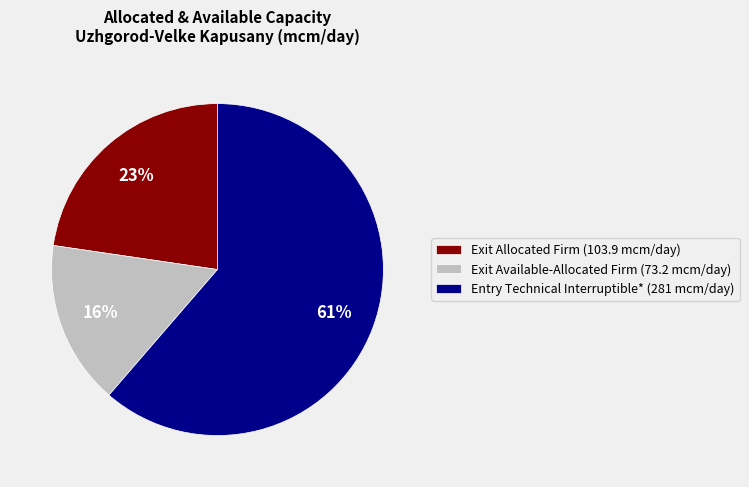

To the nearest percent, what is the average slice percentage?

33%